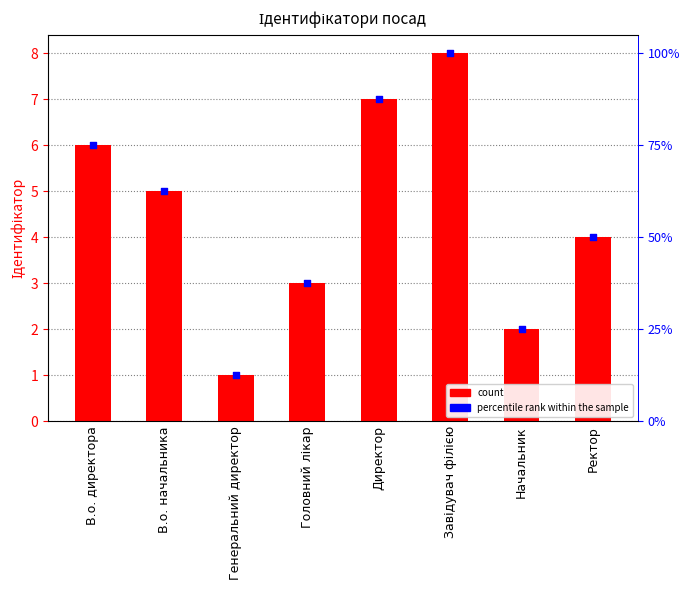

At how many categories does at least one series exceed 2?

6